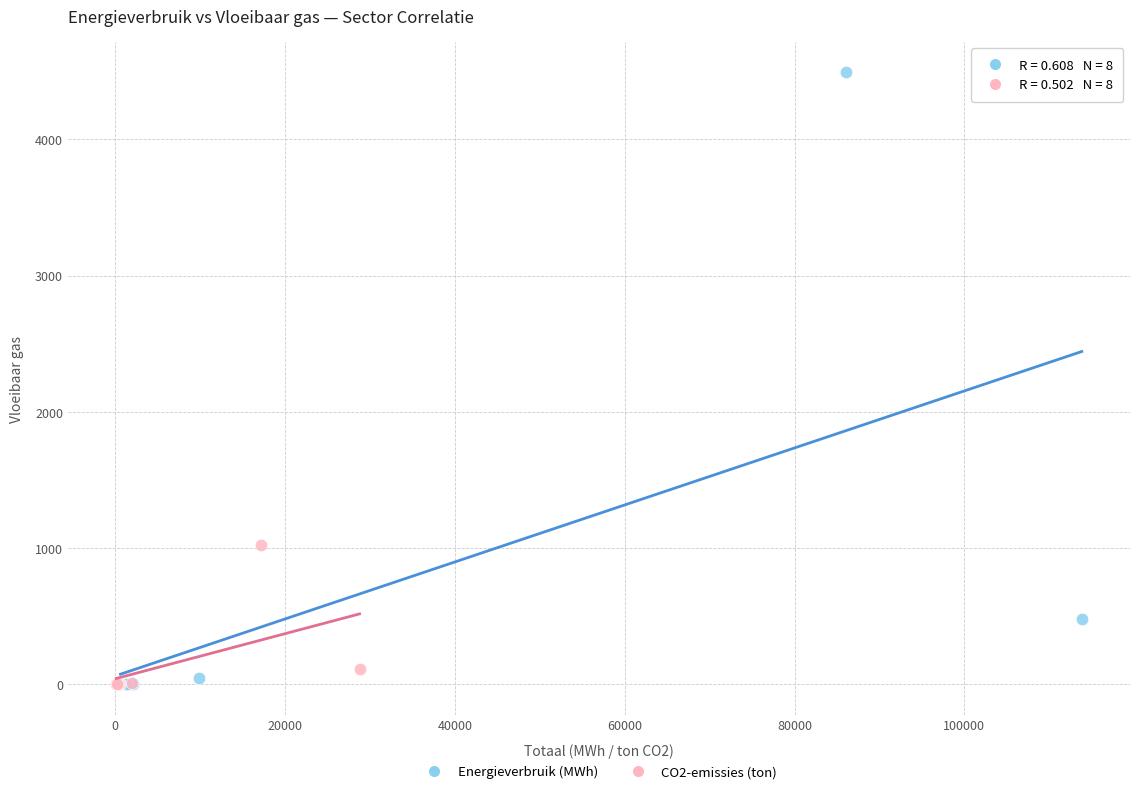

Which series reaches the maximum Y coordinate?

Energieverbruik (MWh)